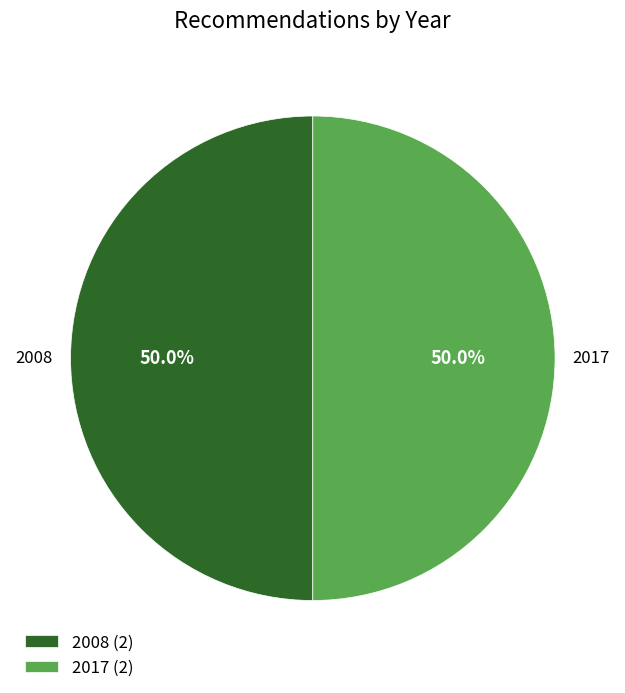

Approximately how many times larger is the value at 2017 (2) compared to 2008 (2)?

1.0